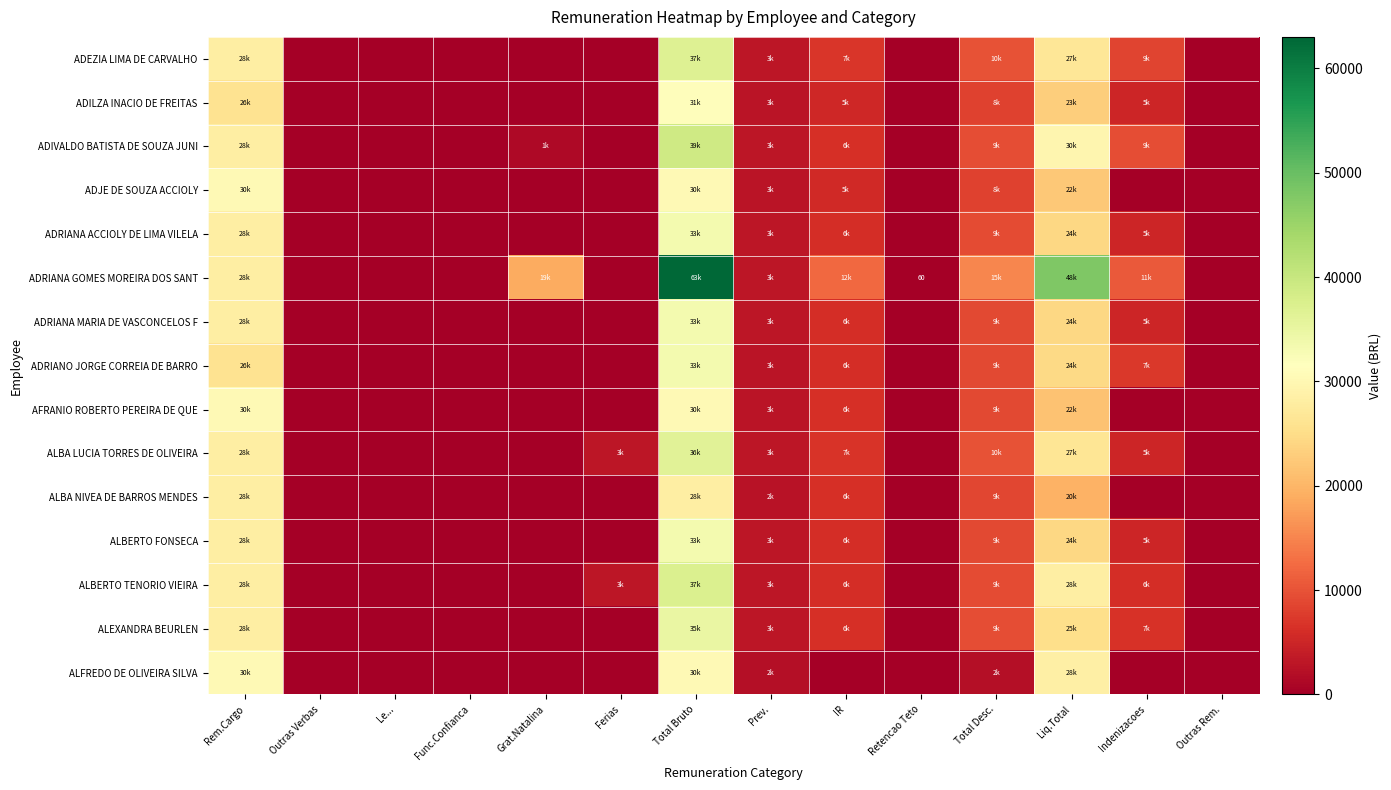

Which has a higher value, Total Bruto or Outras Rem.?

Total Bruto